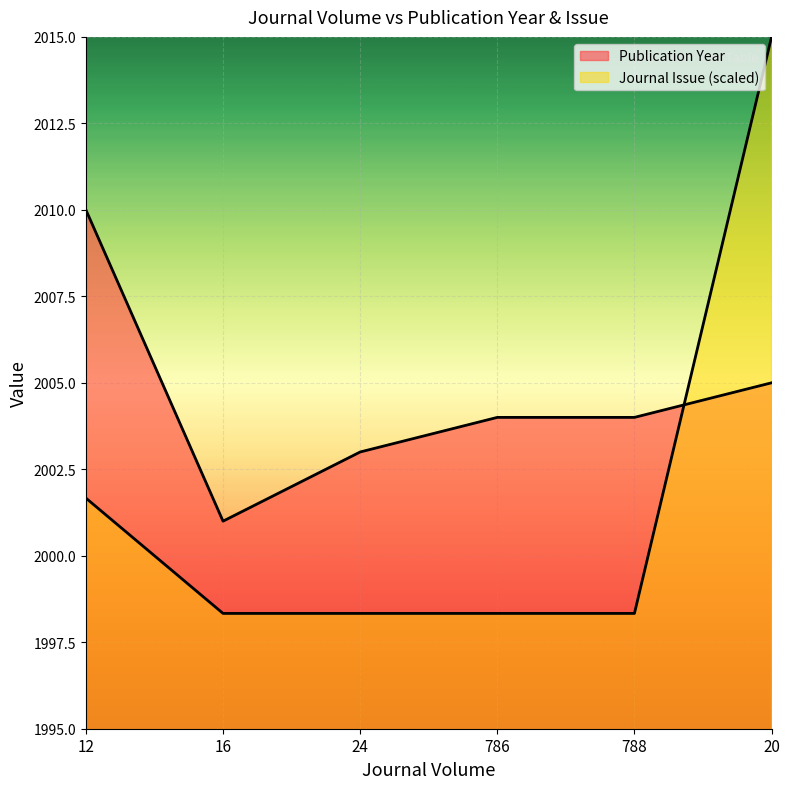

True or false: Publication Year has more than 1 points higher than both neighbors.

False